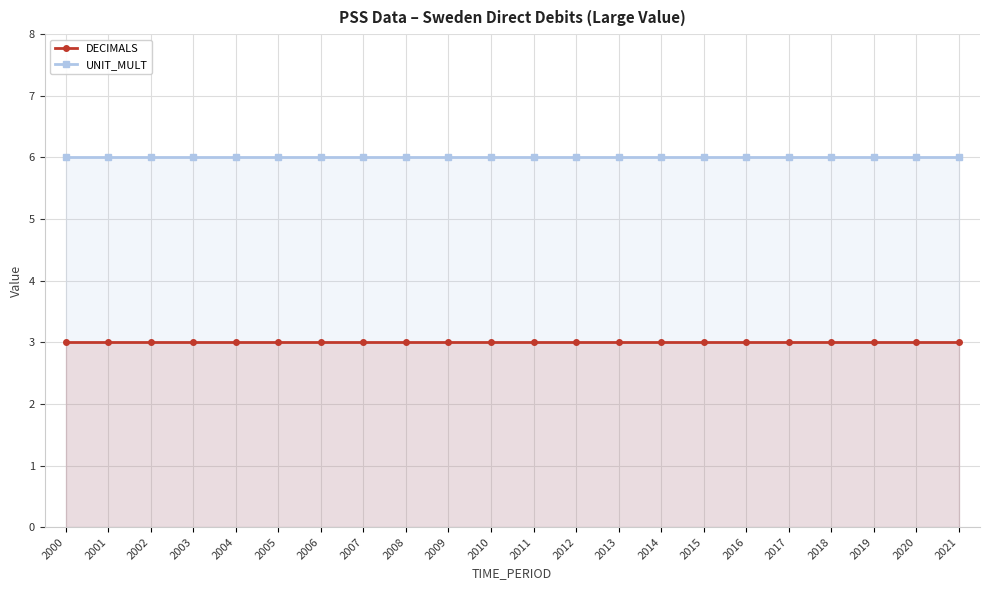

True or false: DECIMALS and UNIT_MULT cross at least once.

False